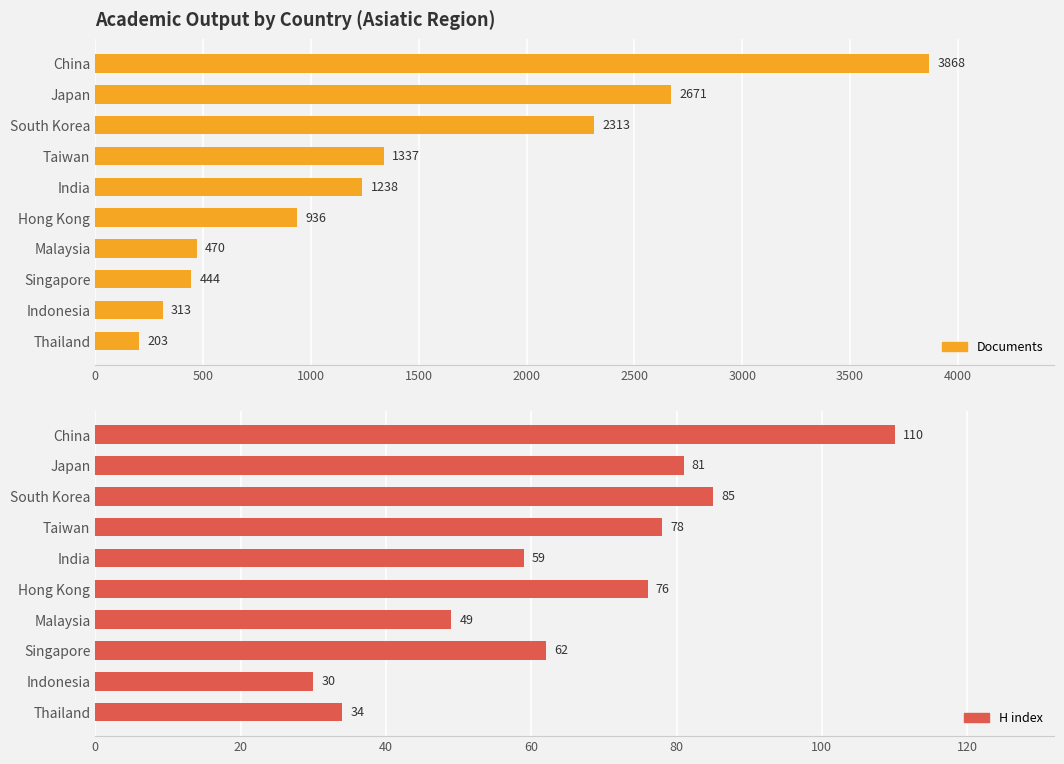

Rank the series at 1000 from lowest to highest value.

H index, Documents